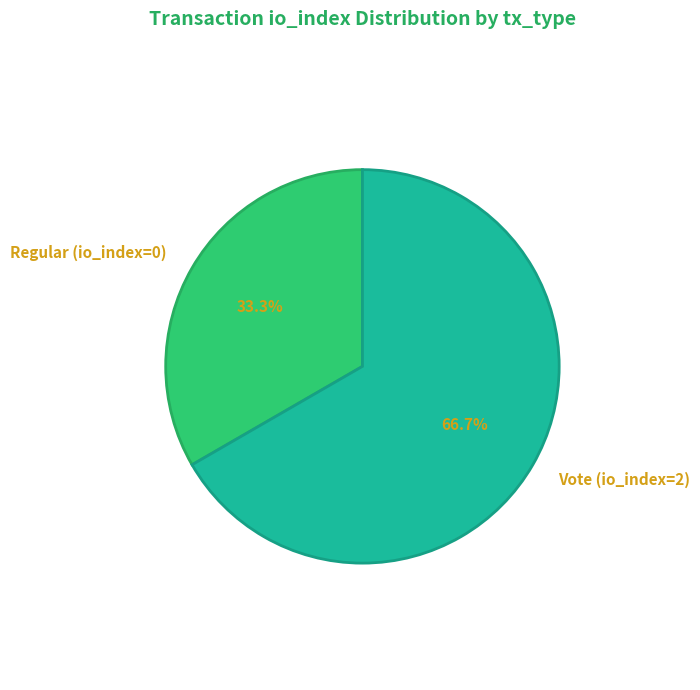

Combined, what portion of the pie is Regular (io_index=0) and Vote (io_index=2)?

100.0%